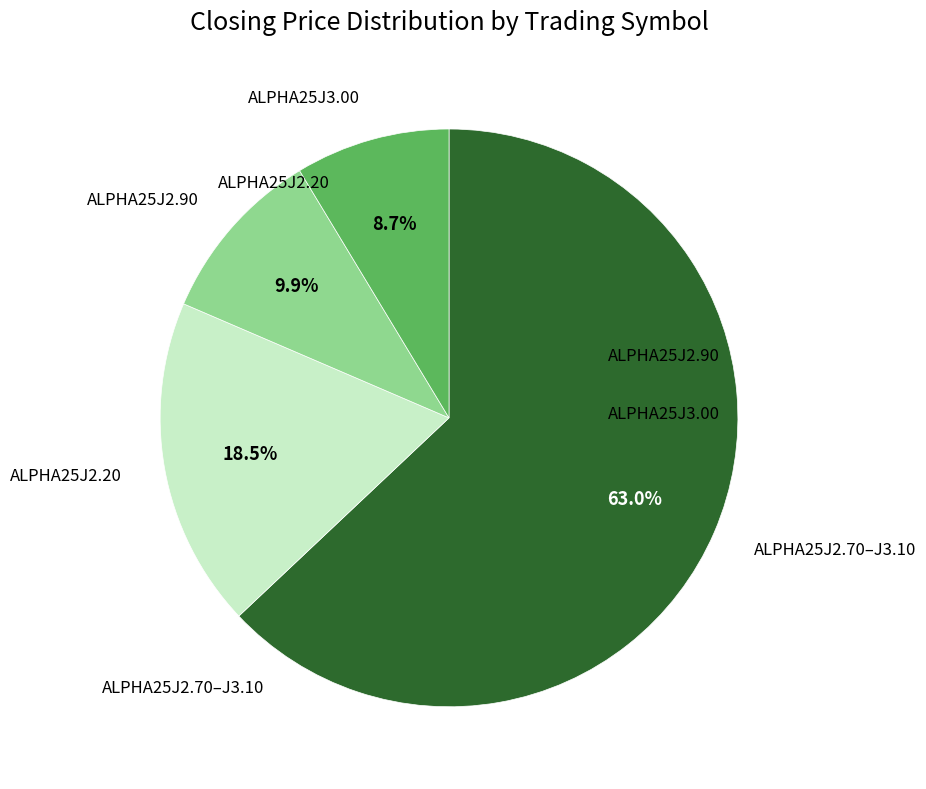

How many segments does this pie chart have?

4